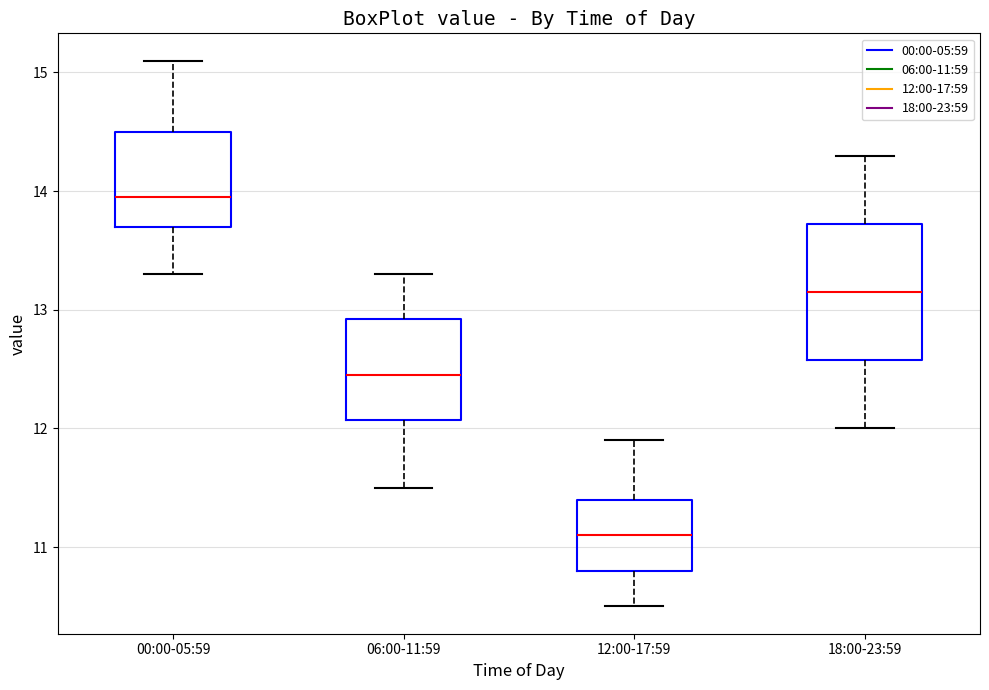

Which box's median line is the lowest?

12:00-17:59